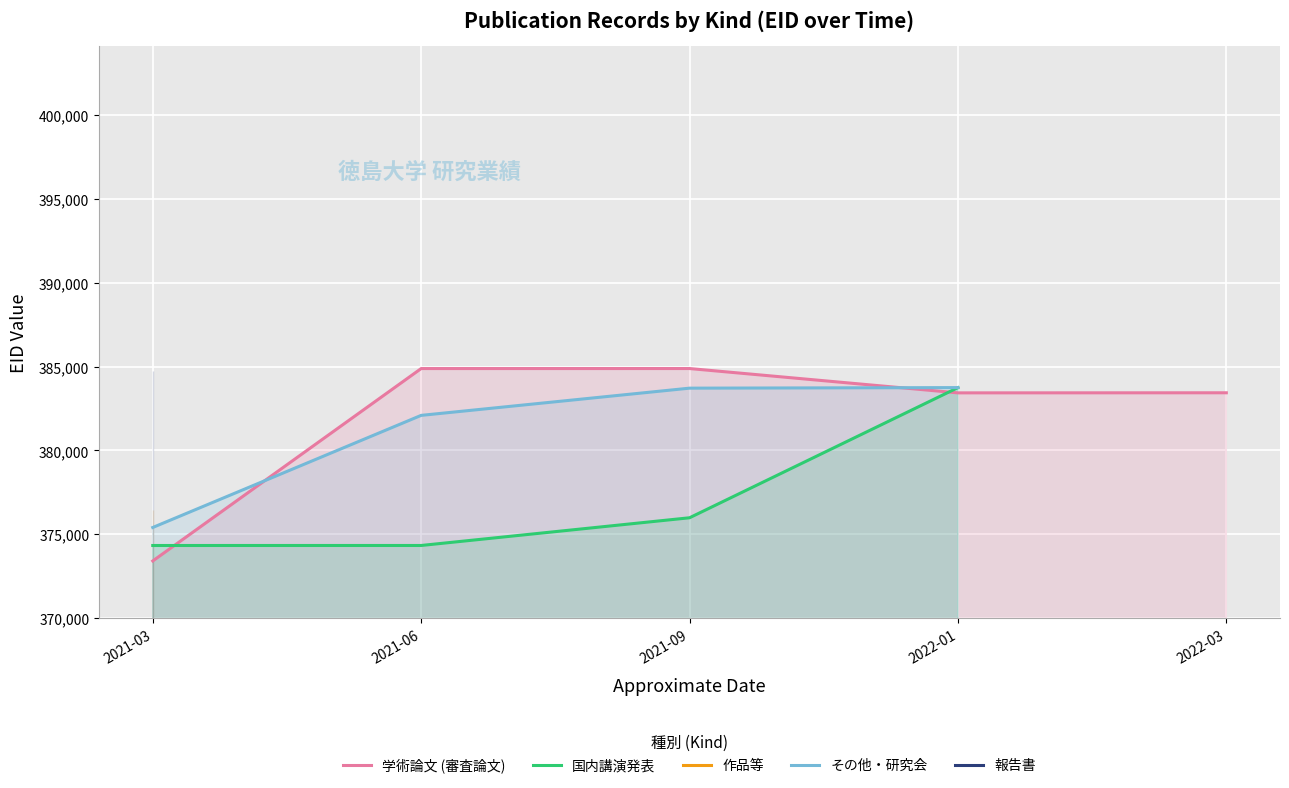

List the series in order of their peak value, highest first.

学術論文 (審査論文), 報告書, その他・研究会, 国内講演発表, 作品等